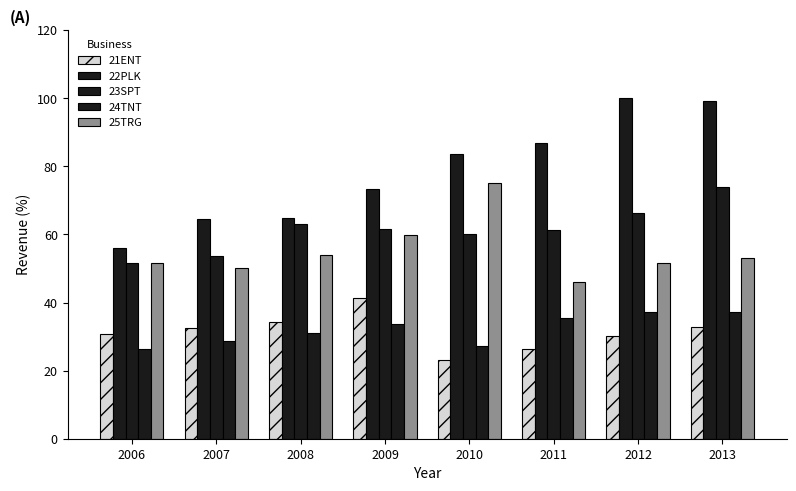

Which category has the highest value across all series?

2012